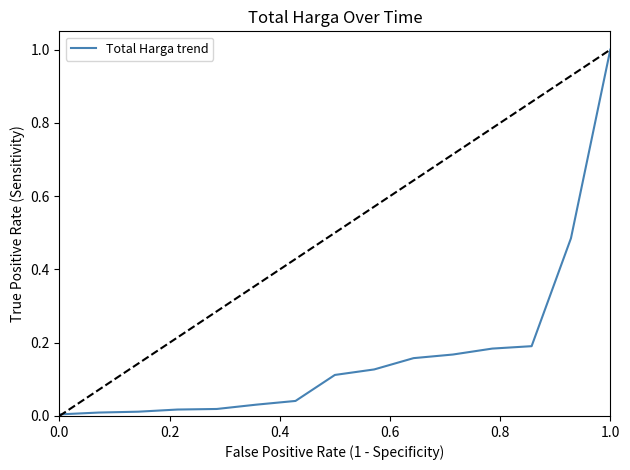

What is the difference between the maximum and minimum values?

1.0